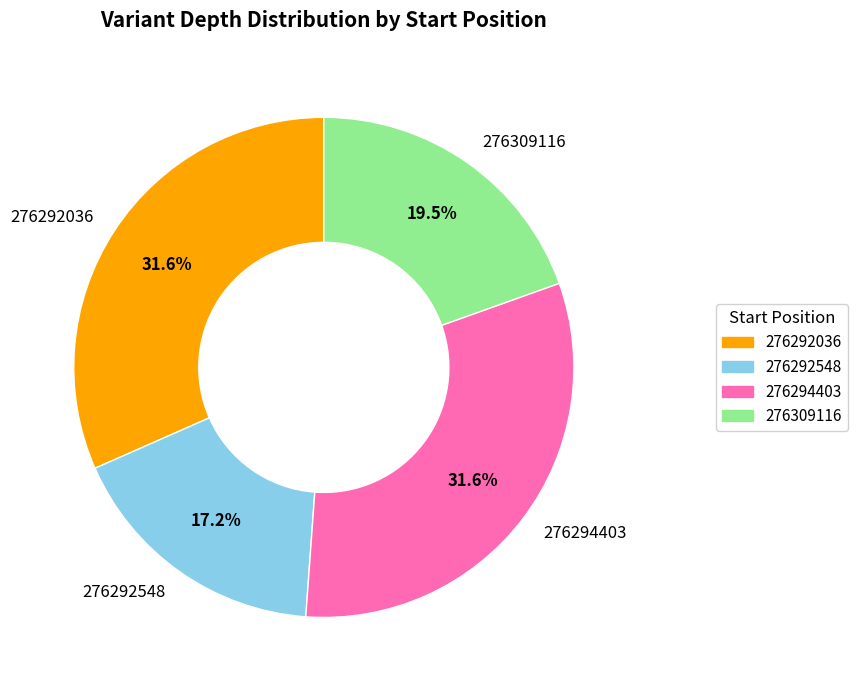

Count the number of slices in the pie.

4